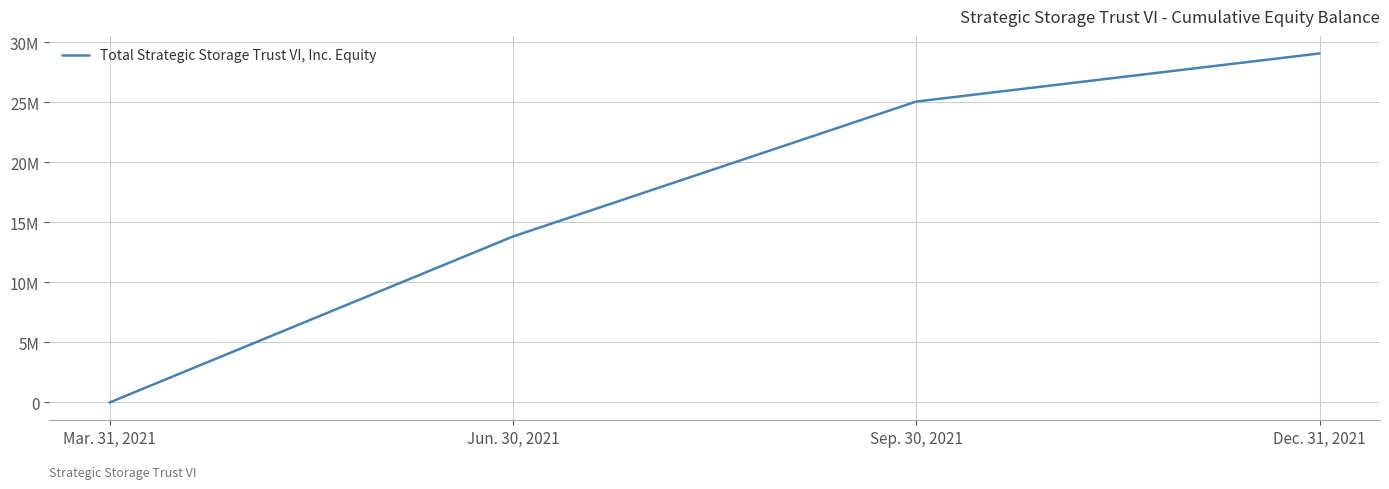

What is the label of the 4th point from the left?

Dec. 31, 2021